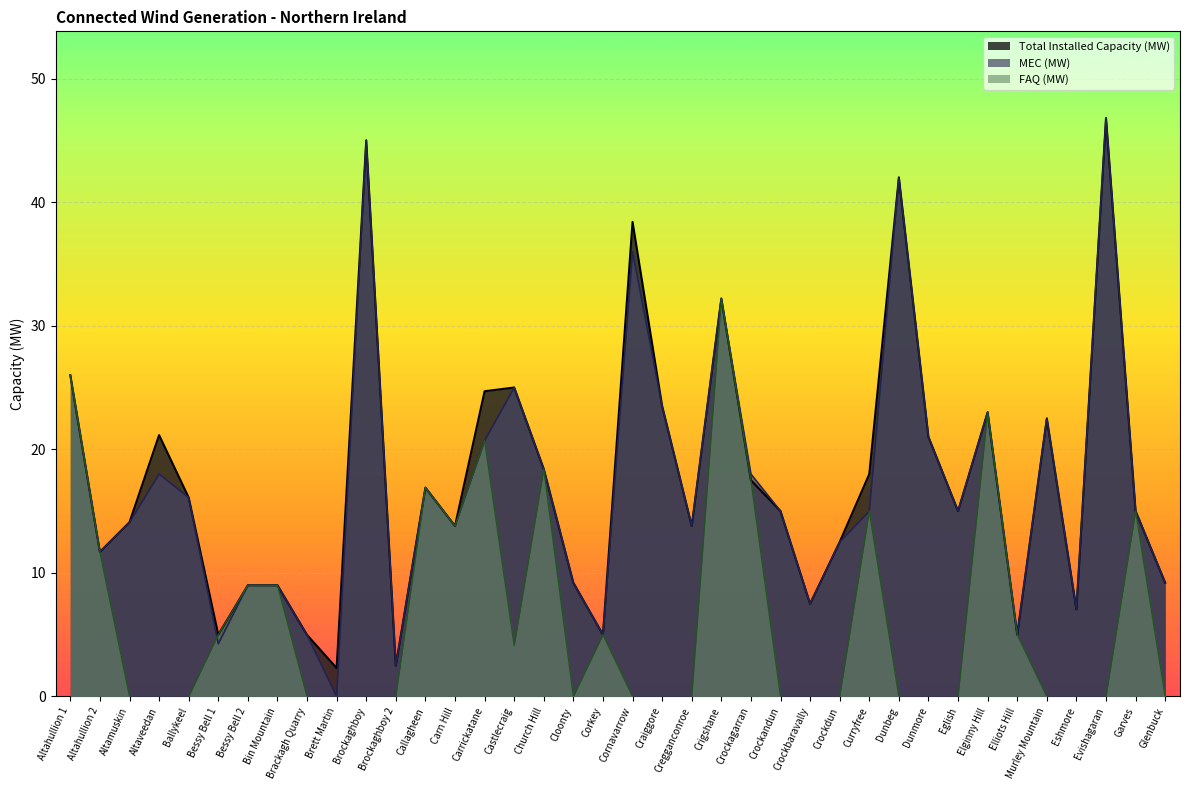

At which category is the sum across all series the highest?

Crigshane